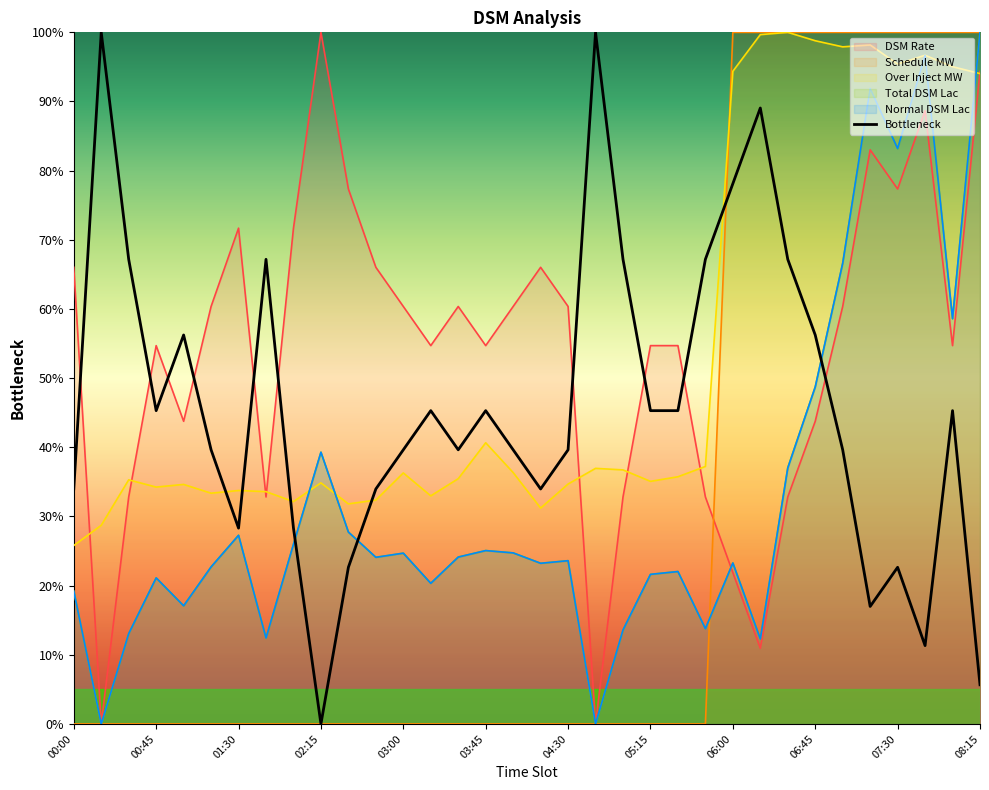

Is the value of Normal DSM Lac at 04:15 greater than the value of Total DSM Lac at 06:30?

No